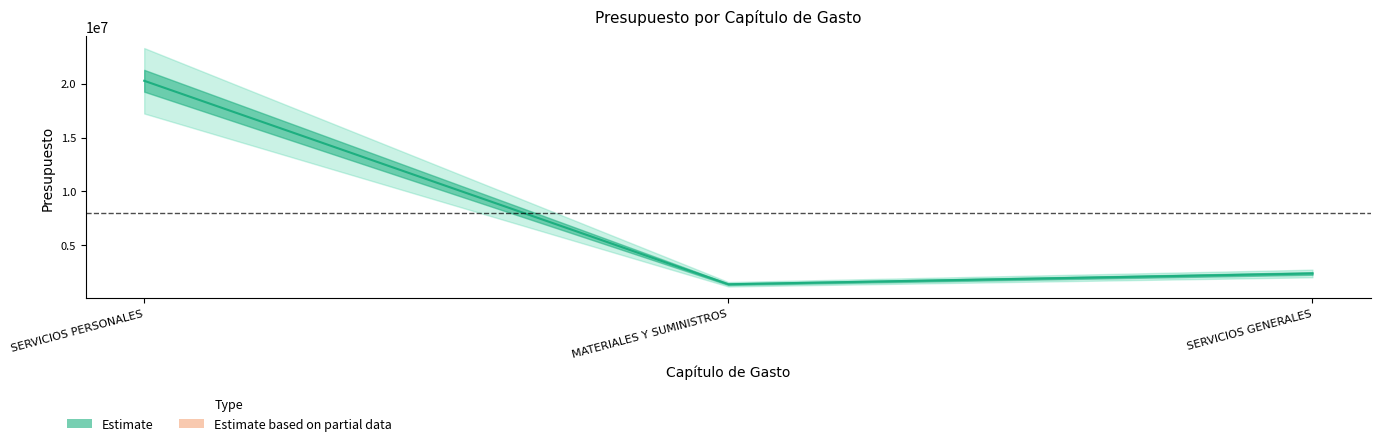

The chart shows a value of 32759086 at SERVICIOS PERSONALES. True or false?

False